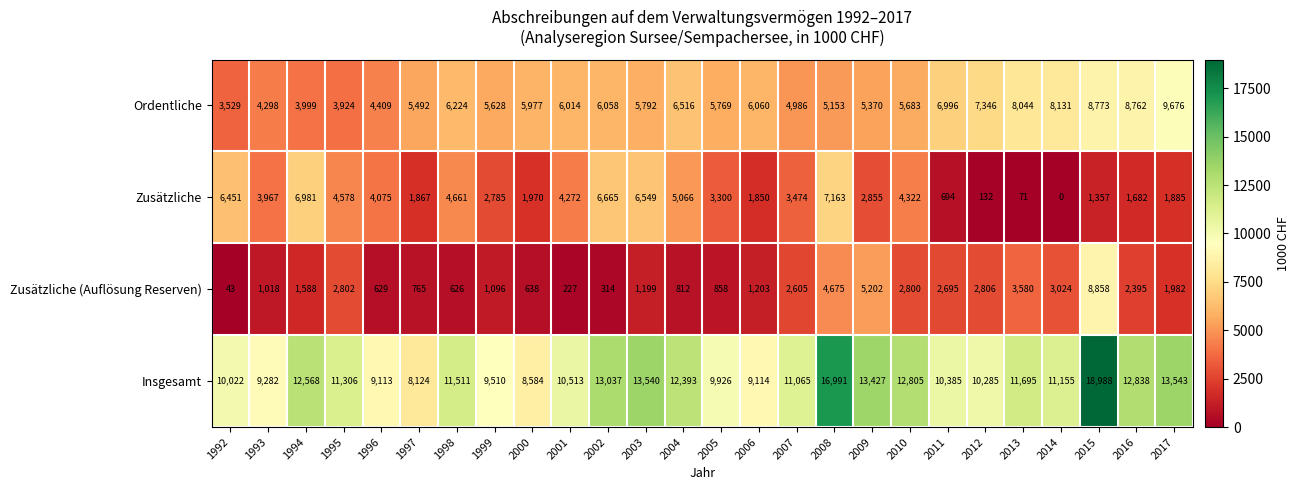

The value of Zusätzliche (Auflösung Reserven) at 1997 is 517. True or false?

False